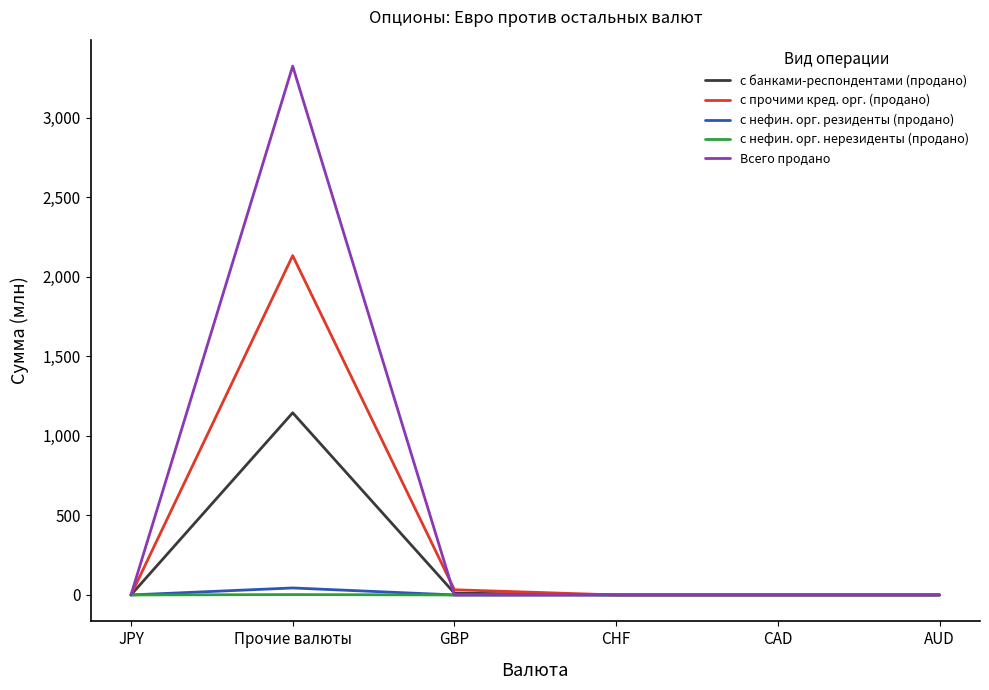

At how many categories does at least one series exceed 1687?

1